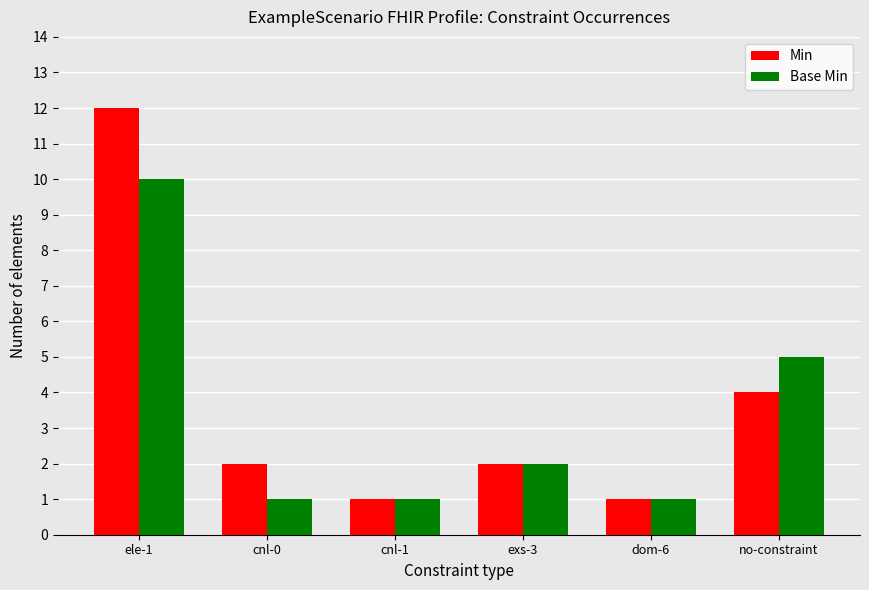

Which series has the widest spread of values?

Min